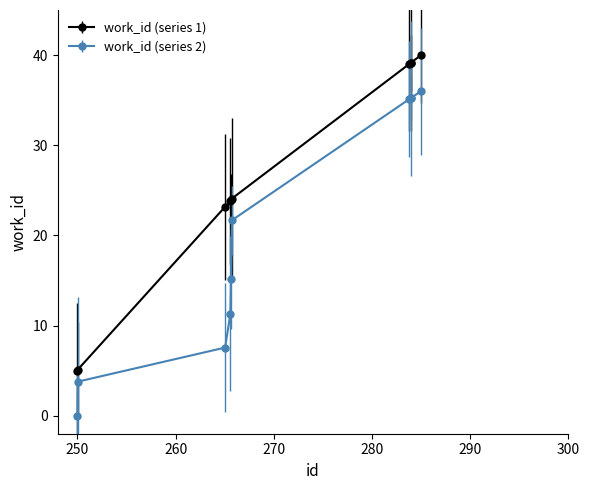

What is the value of the work_id (series 2) point at the 7th from the left?

35.1